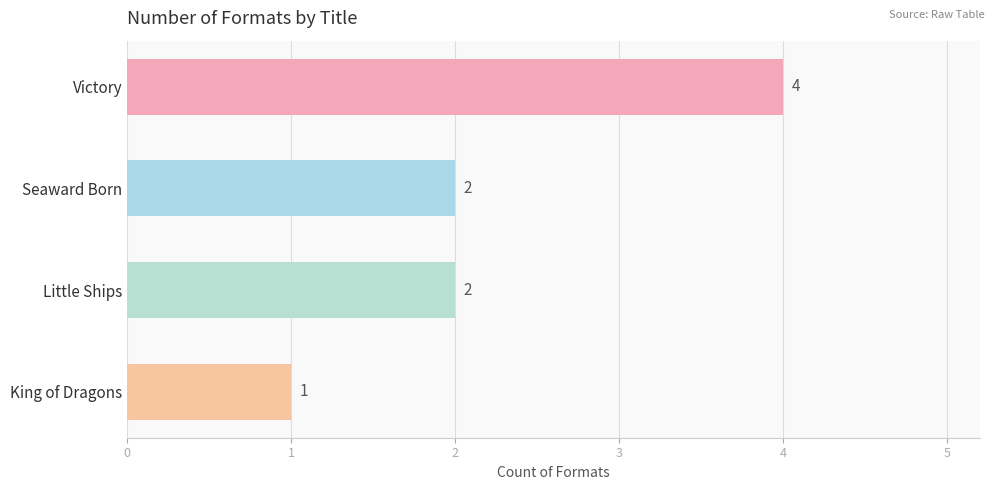

Does the chart contain any negative values?

No